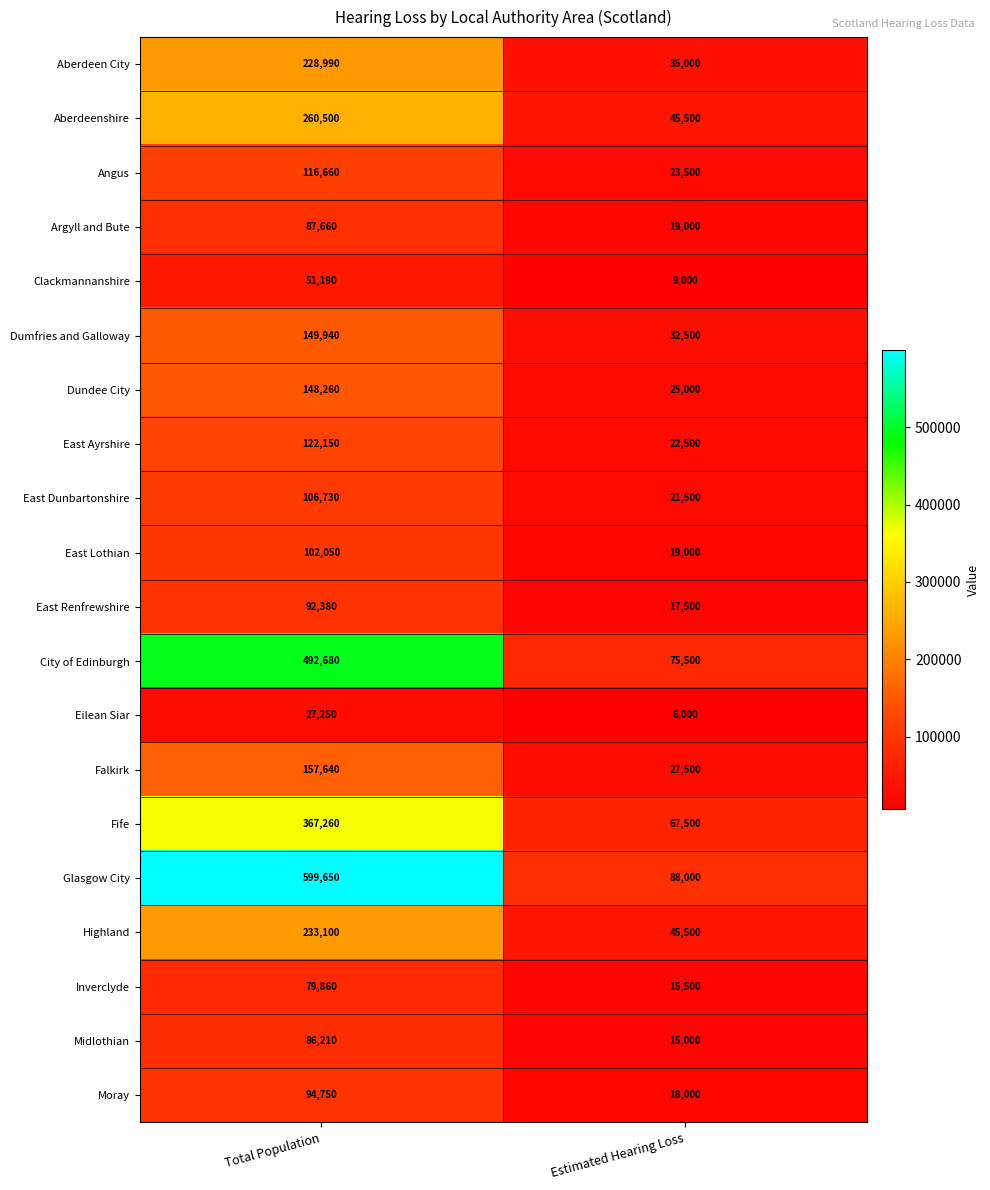

Is it true that Moray equals 94750 at Total Population?

True